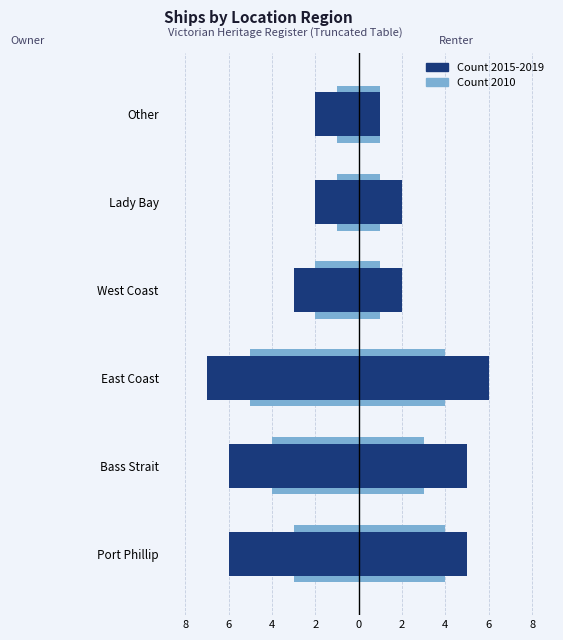

What is the minimum value shown in the chart?

-7